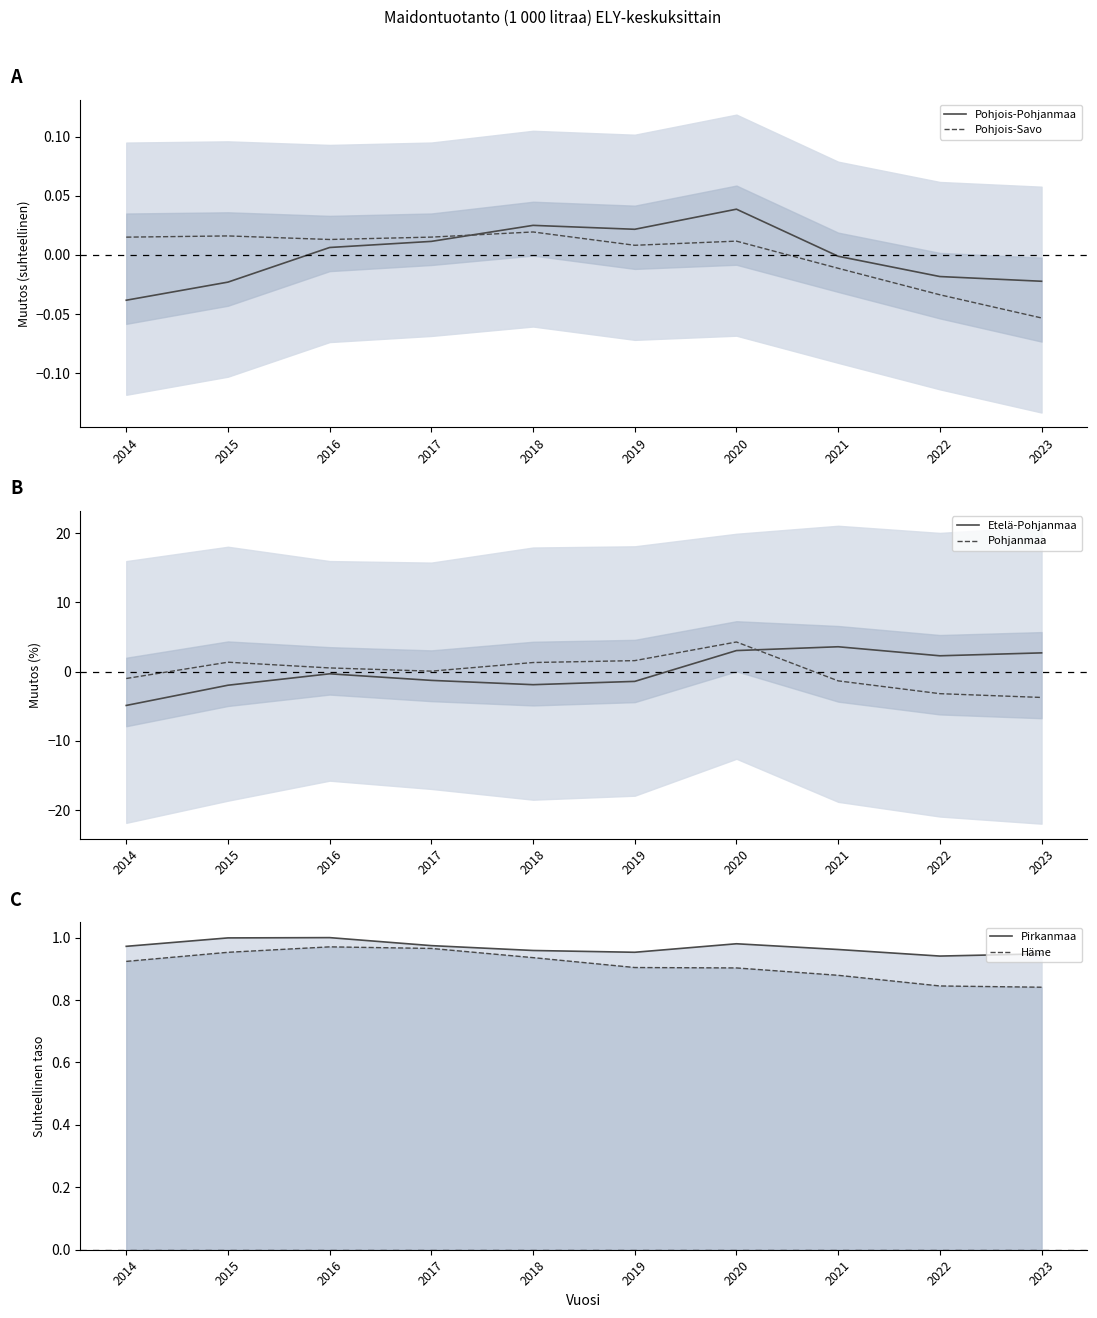

True or false: Pirkanmaa has a value of 0.3 at 2020.

False